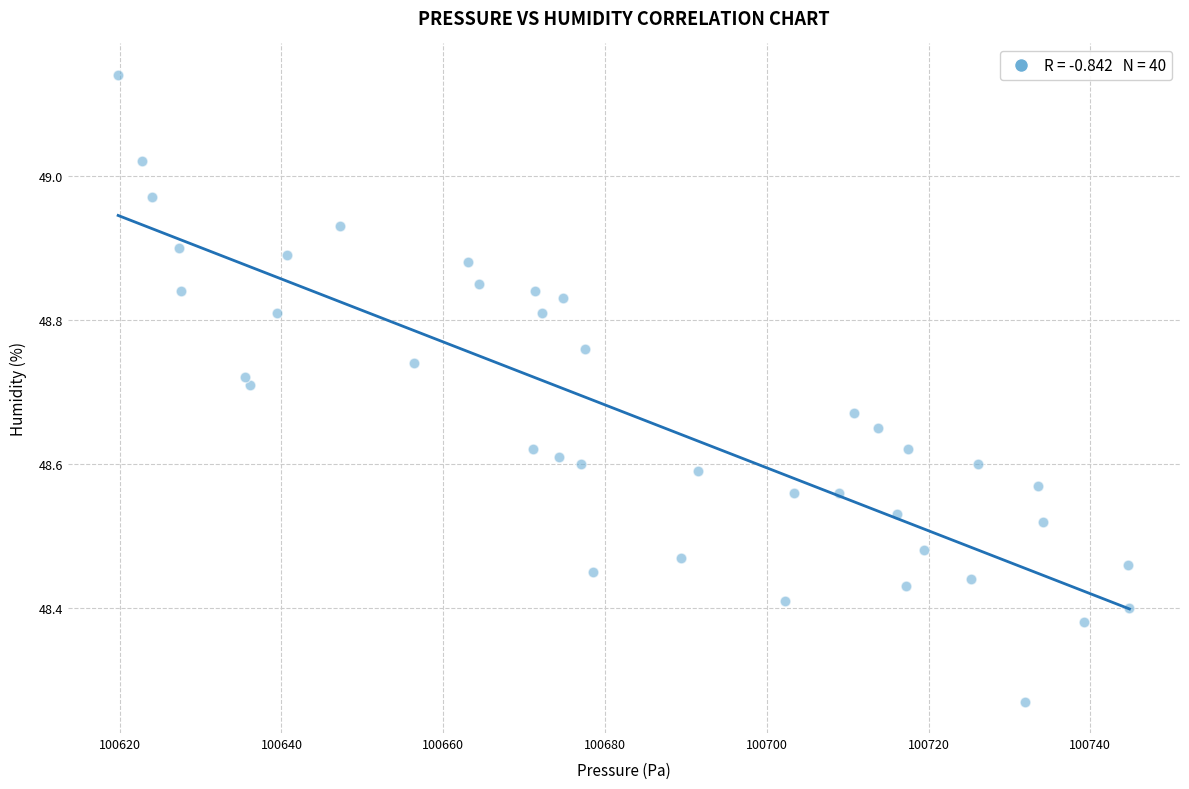

What is the range of X values (max minus min)?

125.0